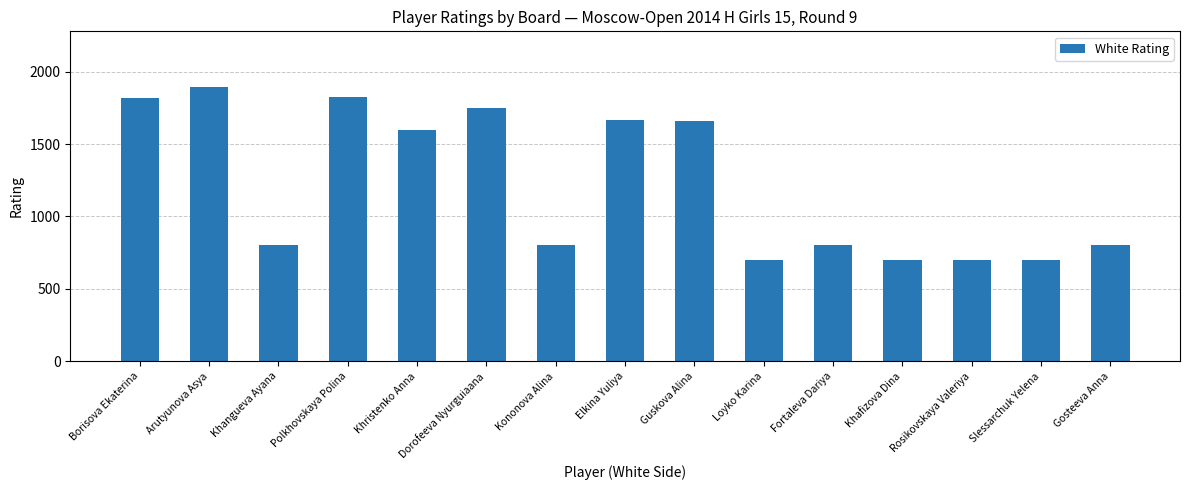

Where is the data nearest to the value 1297?

Khristenko Anna